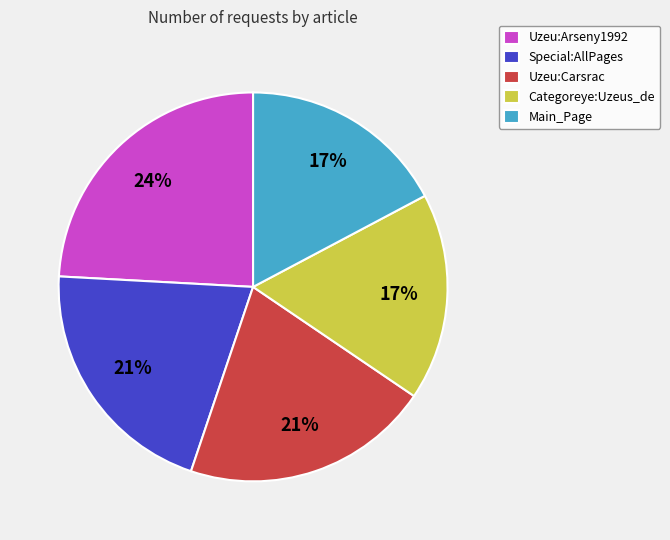

What percentage is the Uzeu:Arseny1992 slice, to the nearest percent?

24%